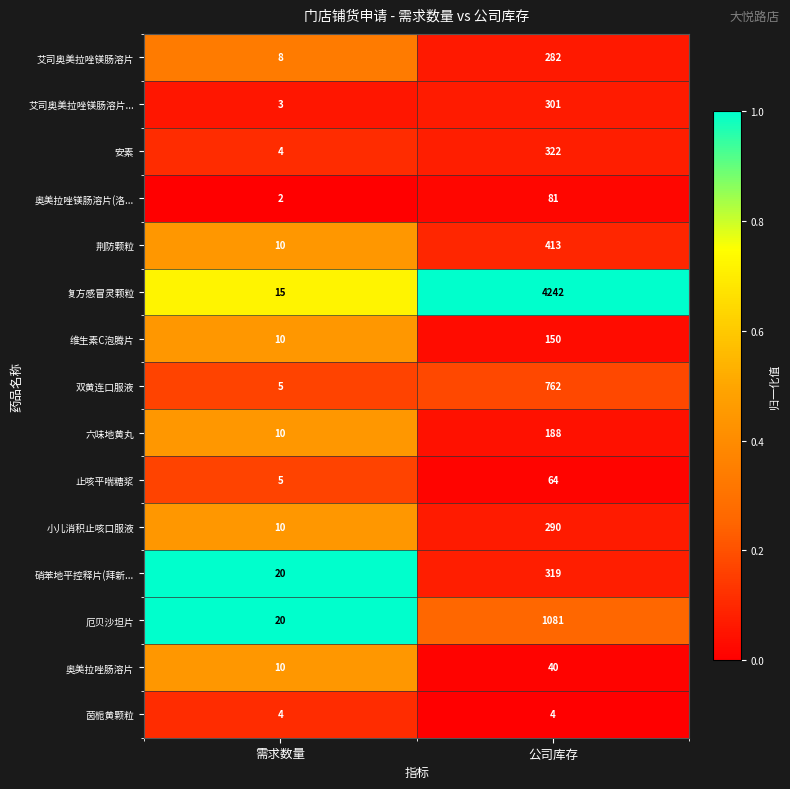

At which category is the sum across all series the highest?

公司库存